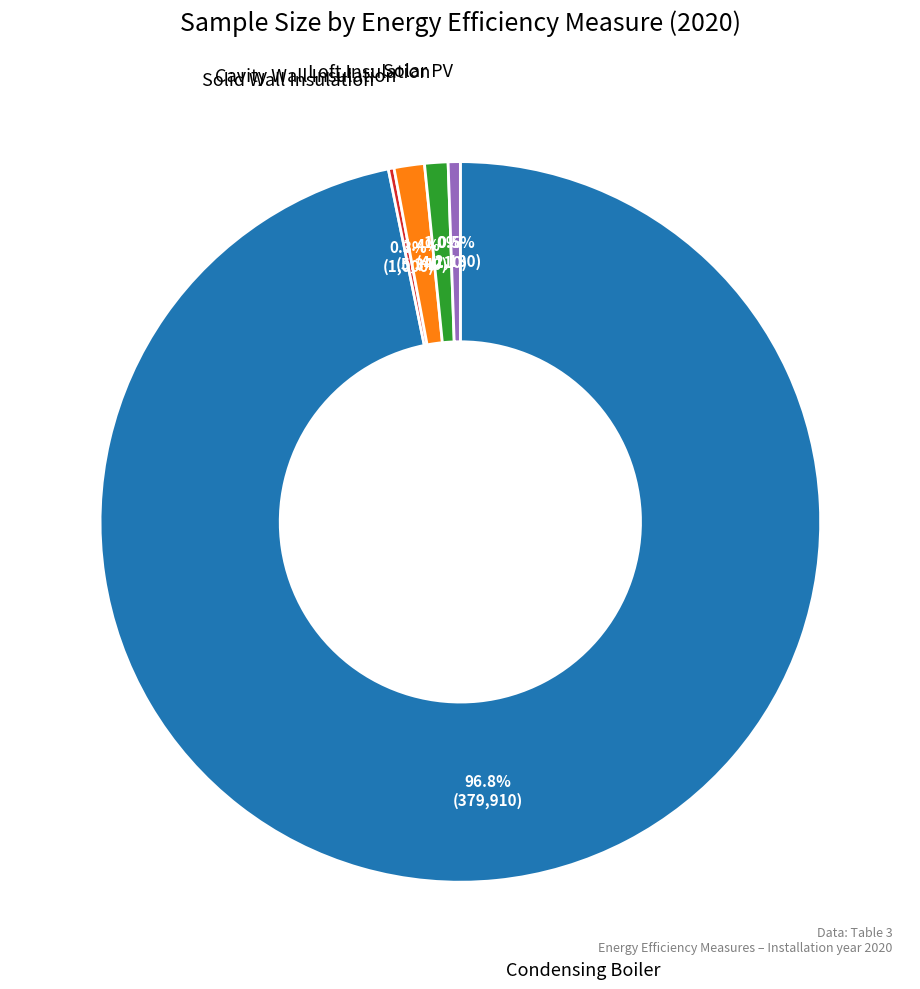

How many segments does this pie chart have?

5